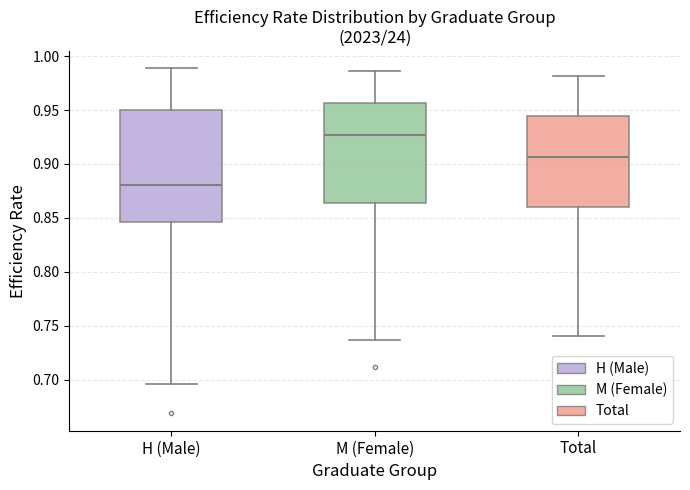

Comparing the boxes themselves (not the whiskers), which one is the tallest?

H (Male)